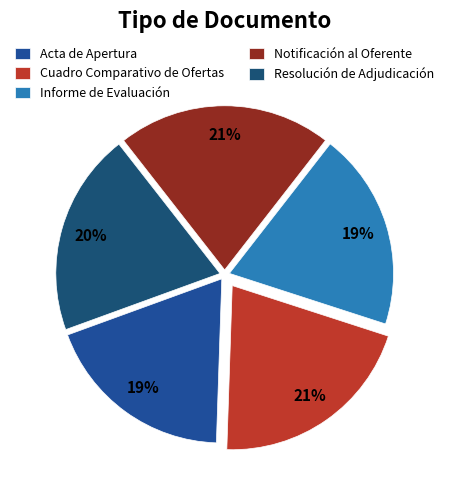

How many segments does this pie chart have?

5